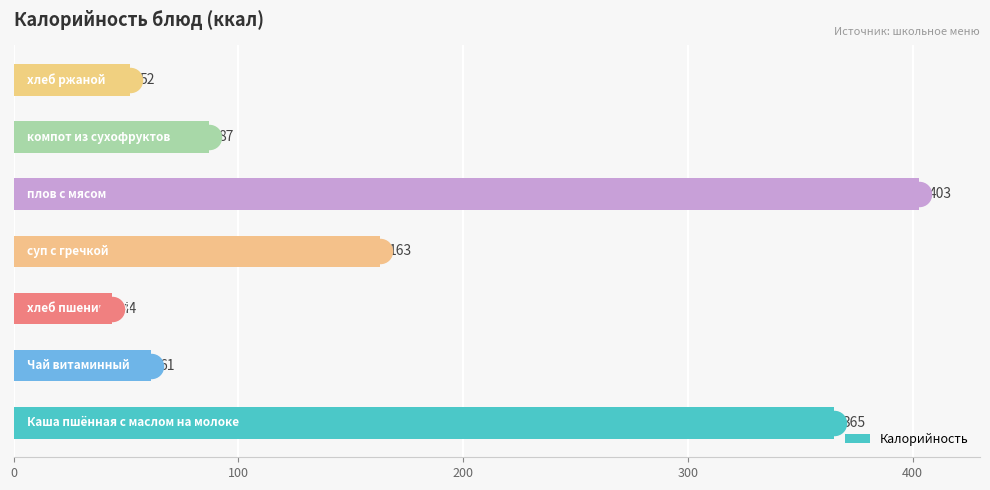

Which has a higher value, 300 or 100?

300